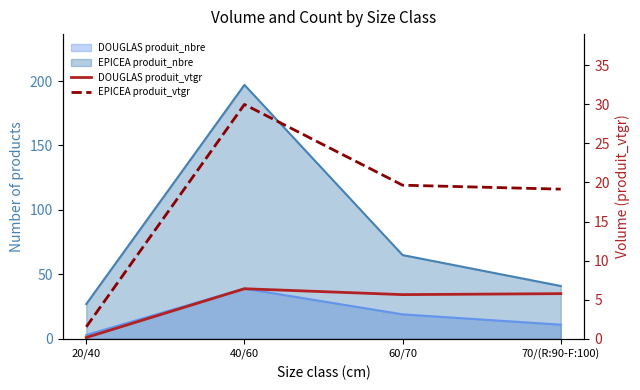

What position from the left is 70/(R:90-F:100)?

4